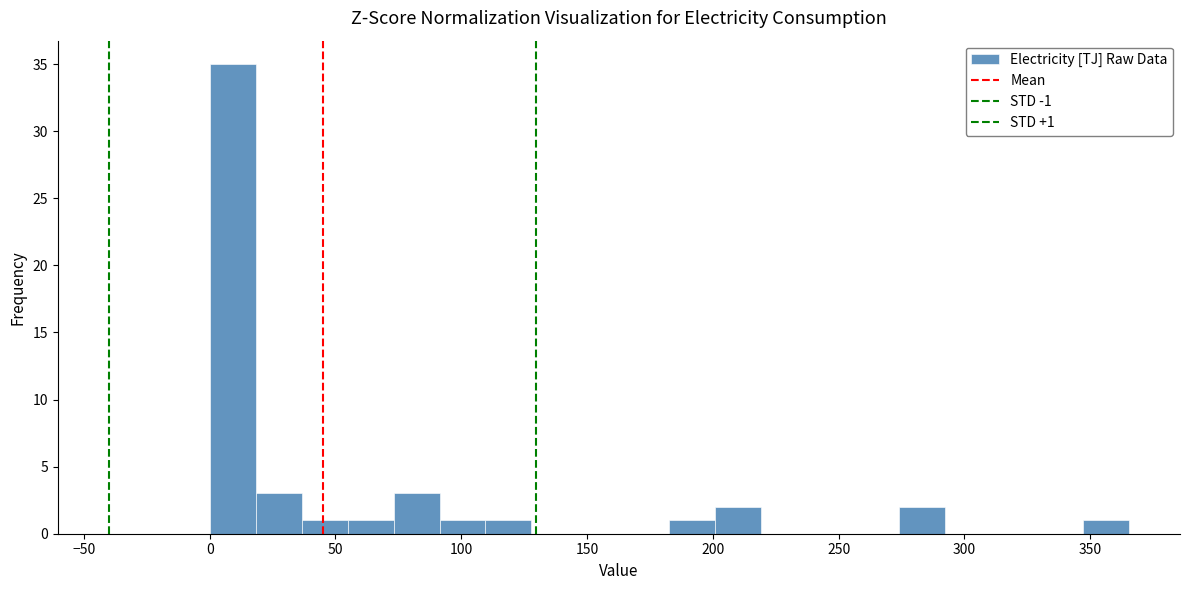

Around what value on the x-axis is the tallest bar? Give the approximate position of its centre, as read against the axis.

10